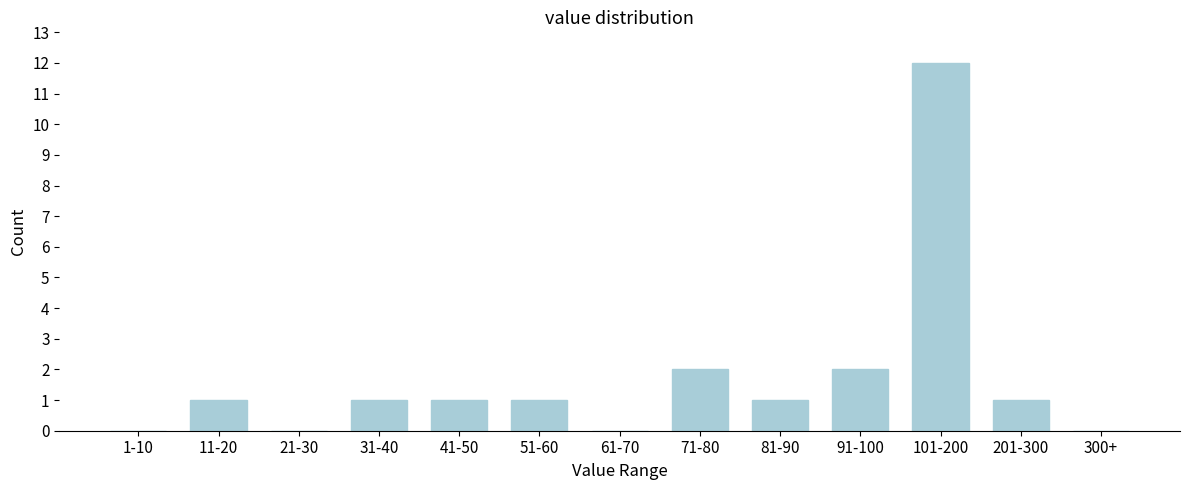

Reading left to right, list all the values displayed in this chart.

1-10=0	11-20=1	21-30=0	31-40=1	41-50=1	51-60=1	61-70=0	71-80=2	81-90=1	91-100=2	101-200=12	201-300=1	300+=0